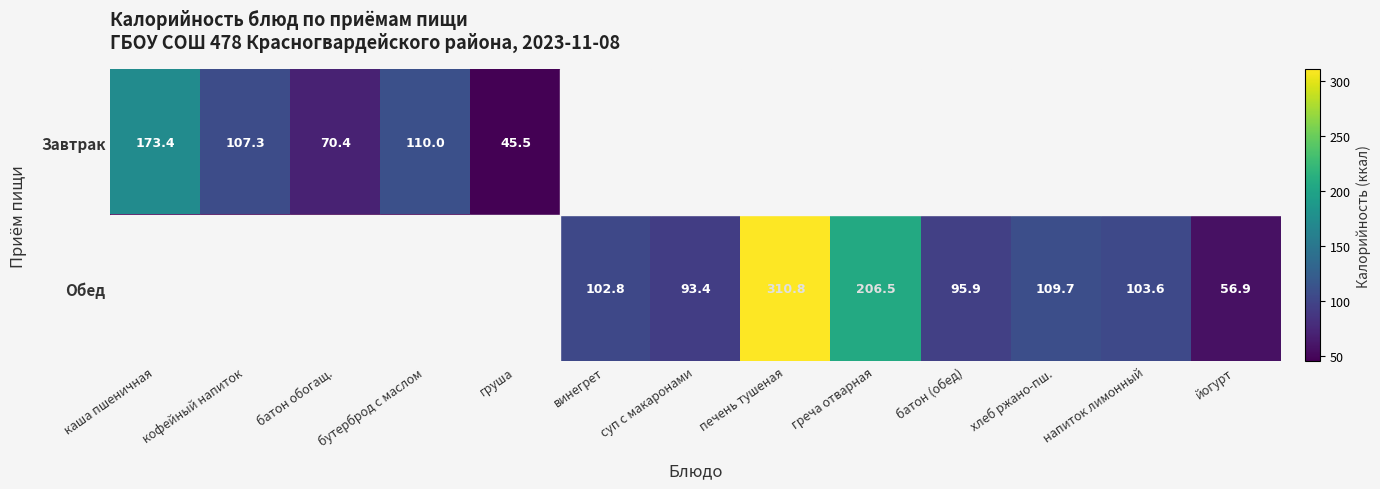

What is the difference between the Обед values at винегрет and суп с макаронами?

9.4